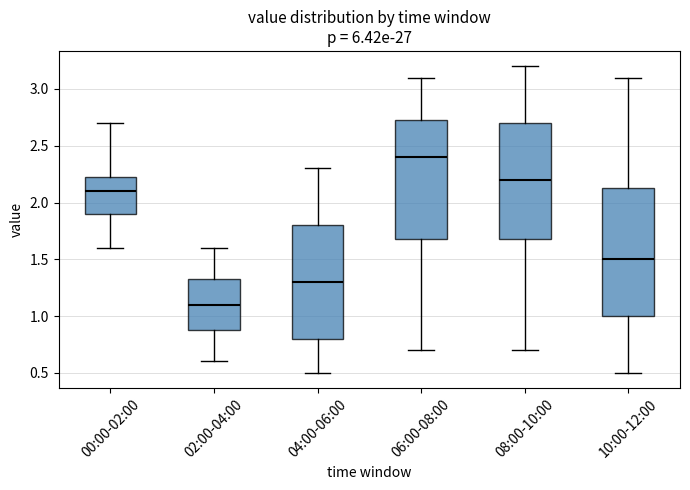

Which box is the tallest, from its lower edge to its upper edge?

10:00-12:00